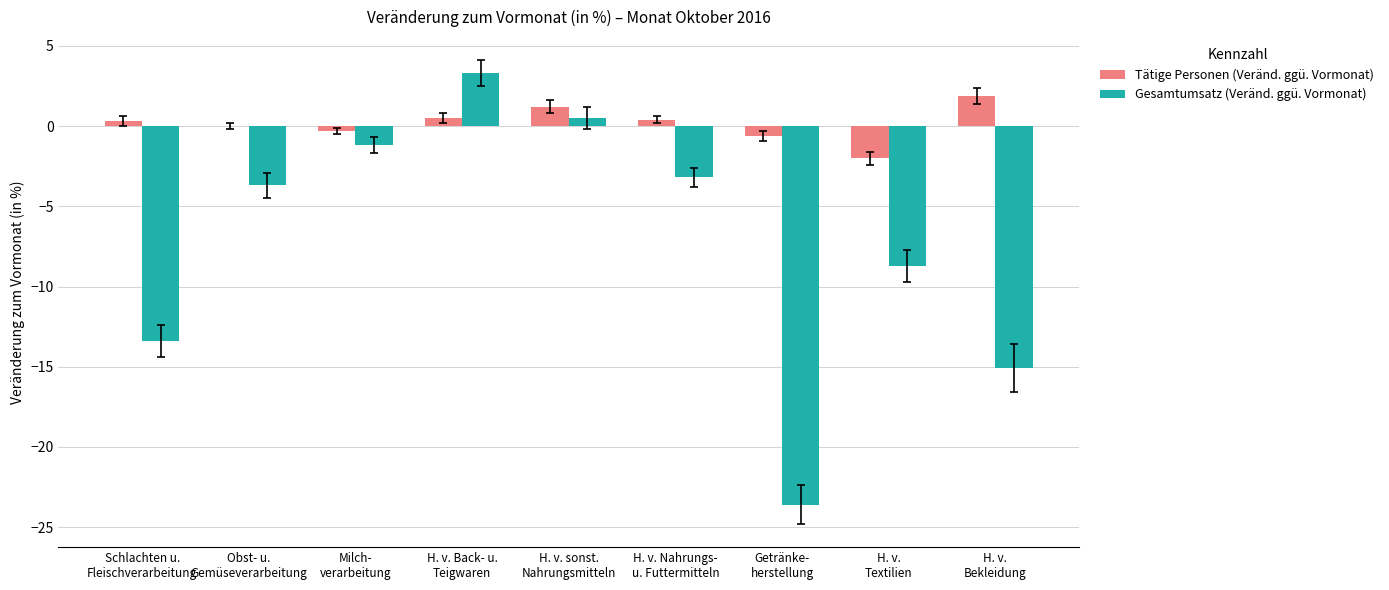

What is the maximum value shown in the chart?

3.3